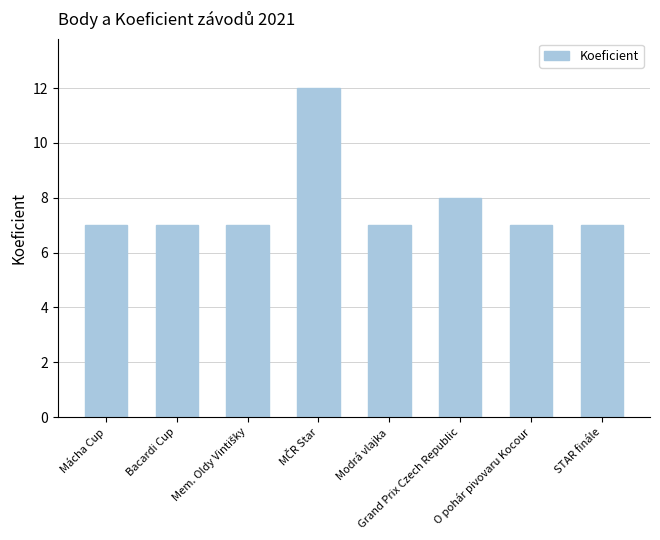

What is the difference between the values at Modrá vlajka and Grand Prix Czech Republic?

1